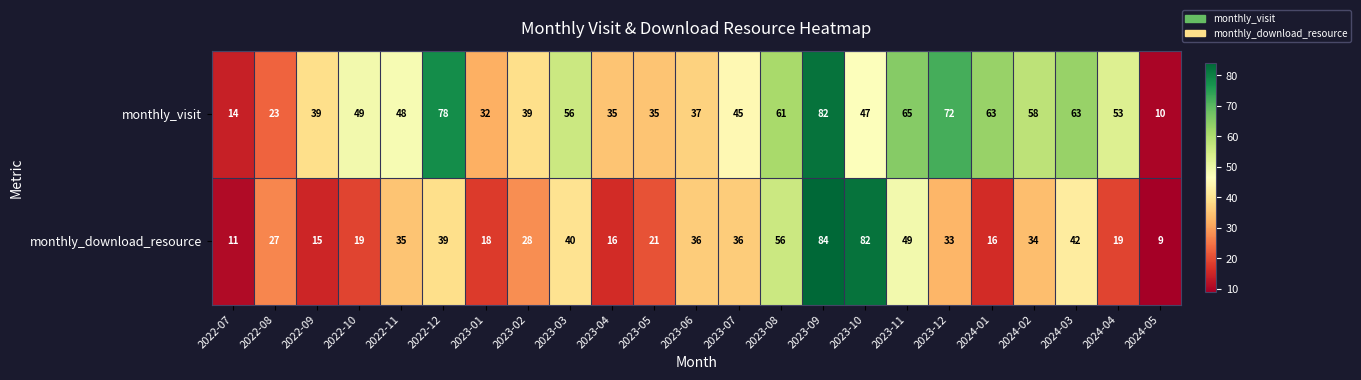

What is the difference between the monthly_visit values at 2022-10 and 2023-11?

16